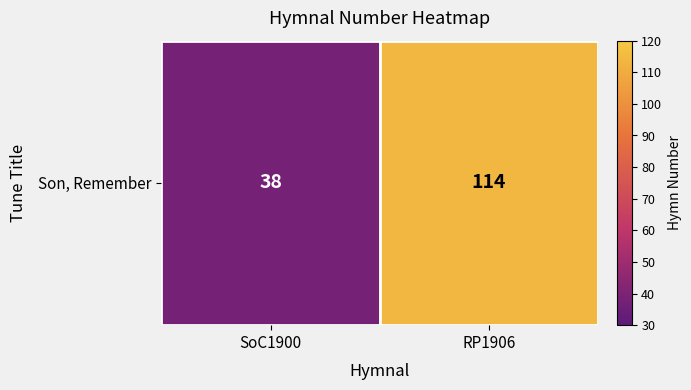

What is the sum of the values at RP1906 and SoC1900?

152